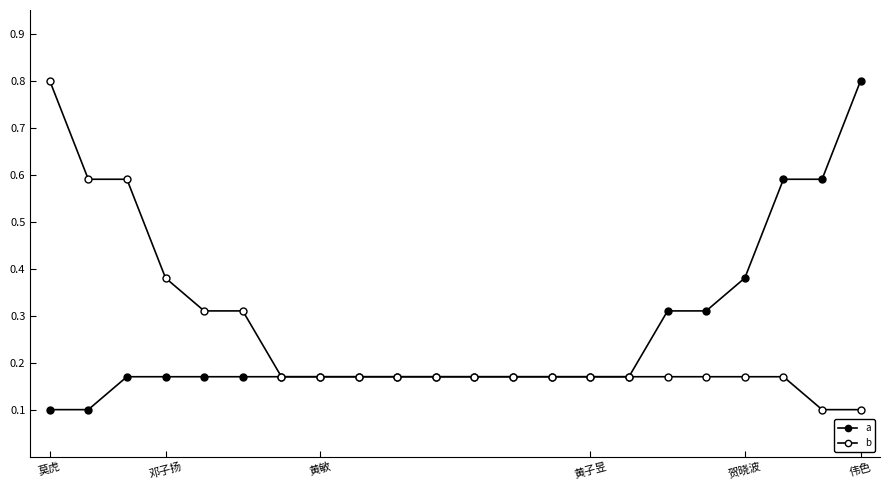

Does the chart have visible grid lines?

No